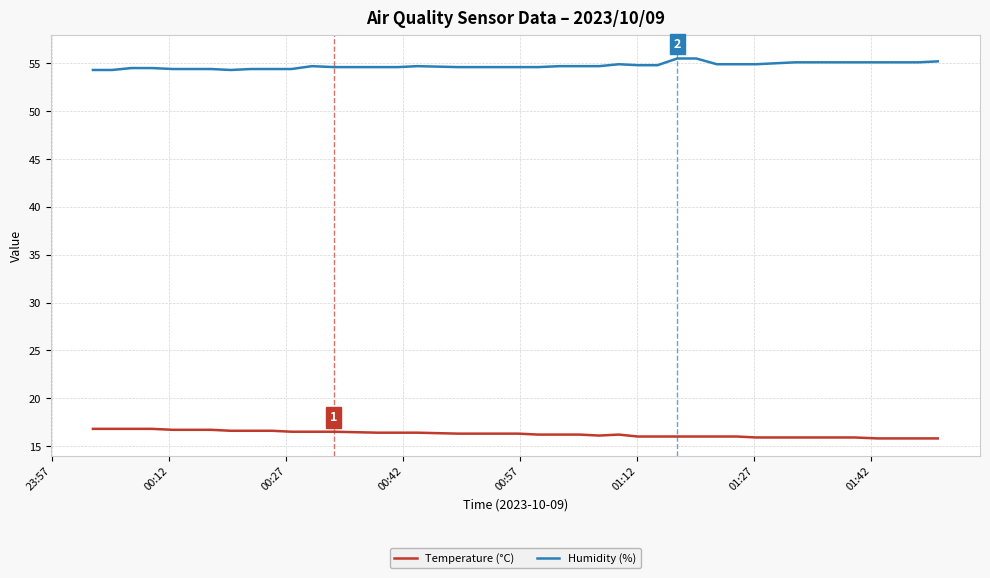

What is the minimum value for Humidity (%)?

54.3